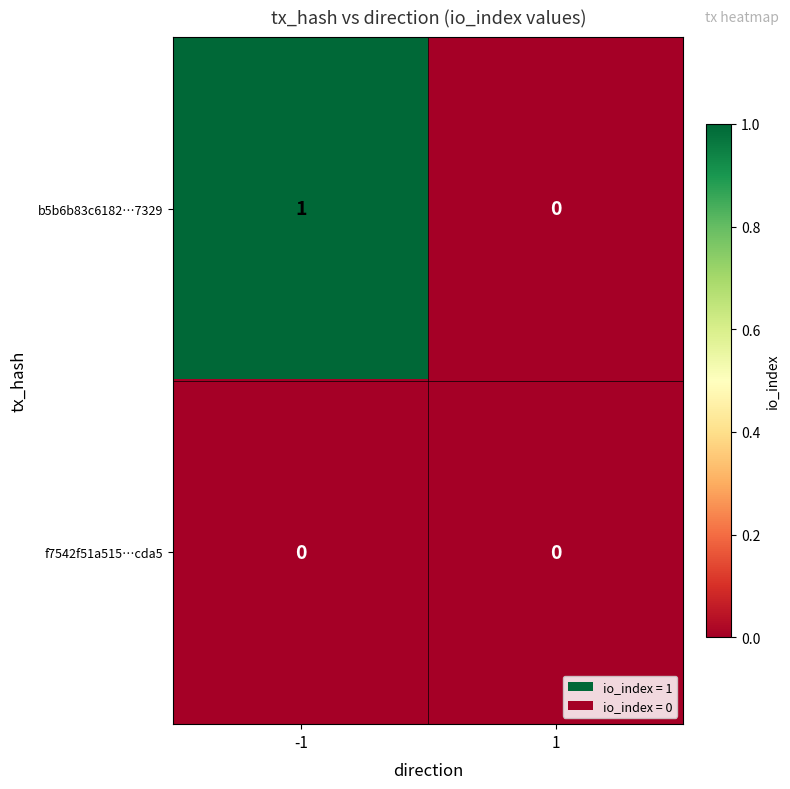

Rank the series by their maximum value, from highest to lowest.

b5b6b83c6182…7329, f7542f51a515…cda5